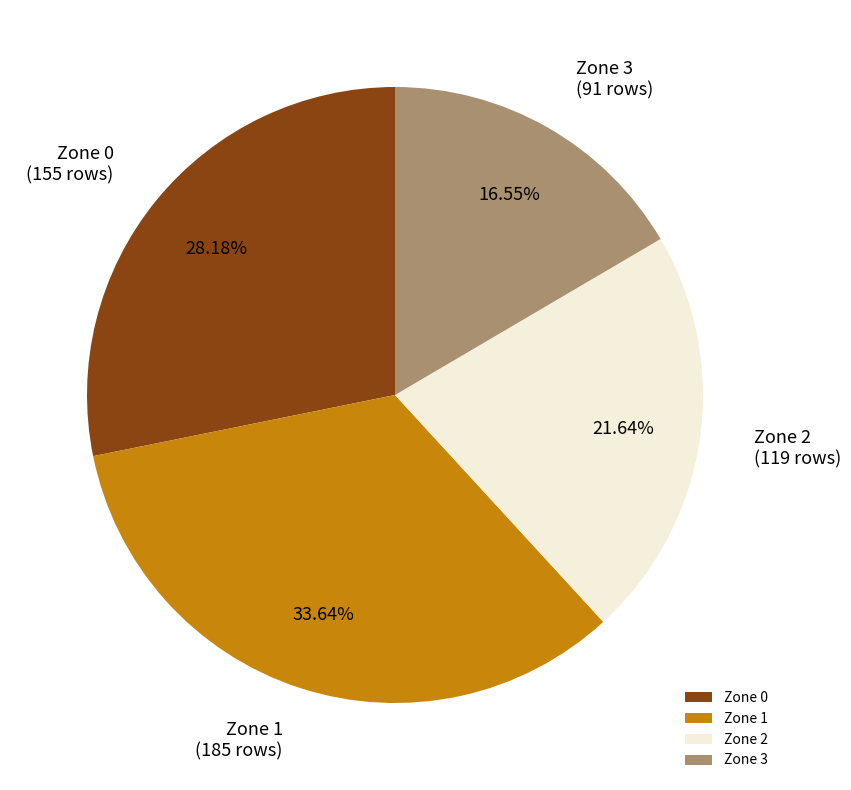

Is there a majority slice in this chart?

No